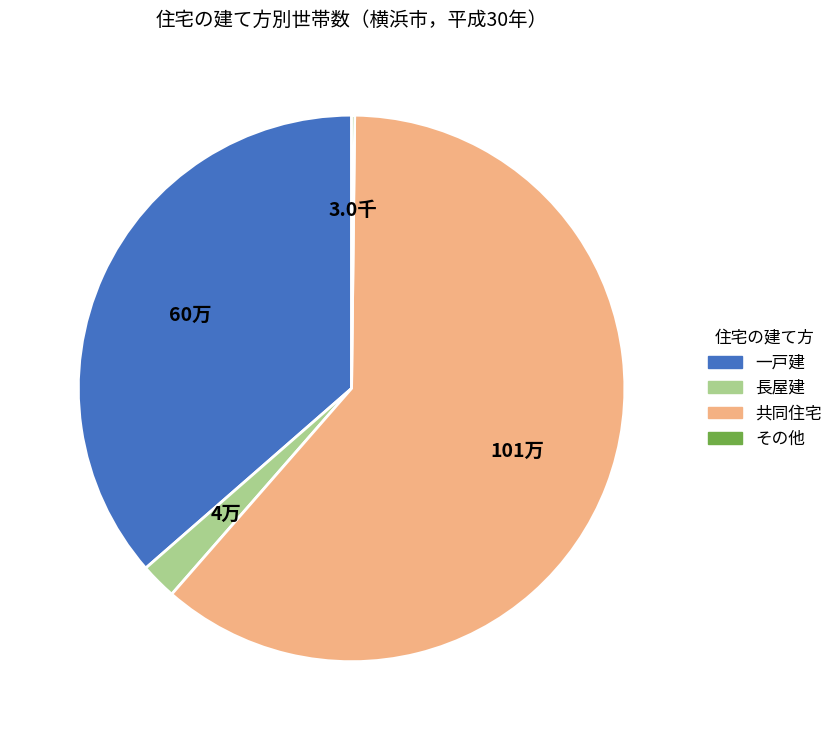

What is the largest slice in the pie chart?

共同住宅